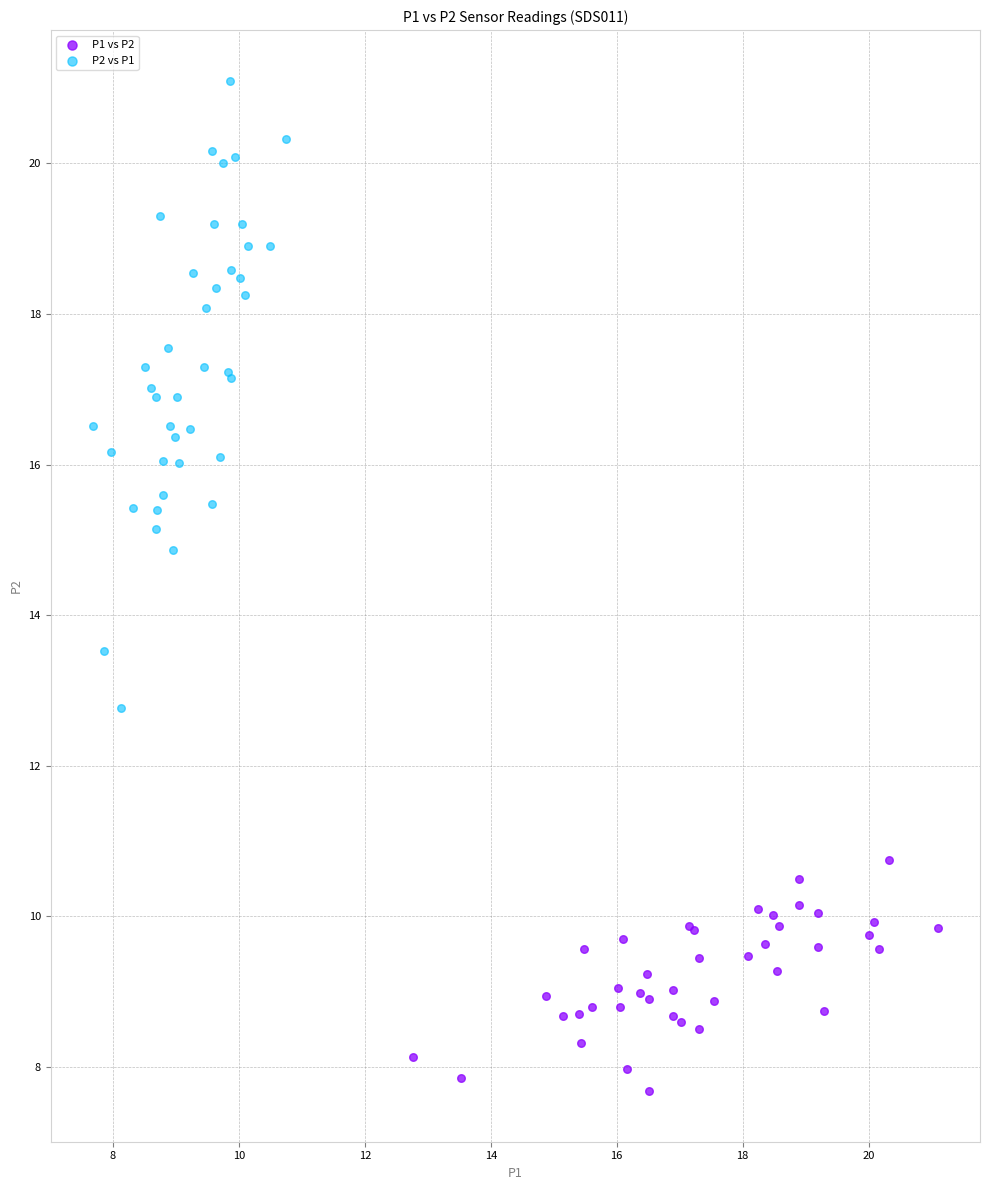

Which series contains the highest Y value?

P2 vs P1